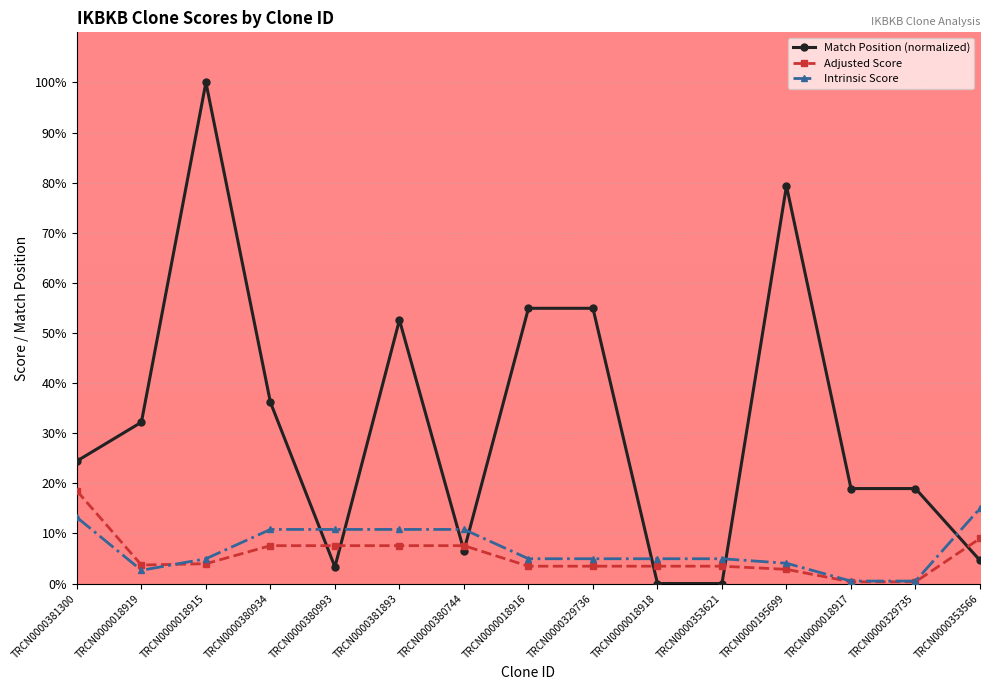

At which label is Adjusted Score closest to 9?

TRCN0000353566